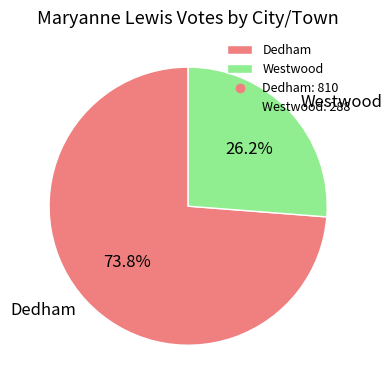

Approximately how many times larger is the value at Dedham compared to Westwood?

2.8